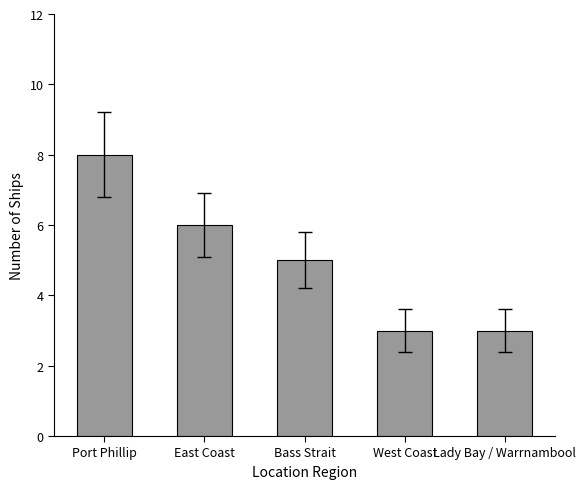

How many data points does each series have?

5